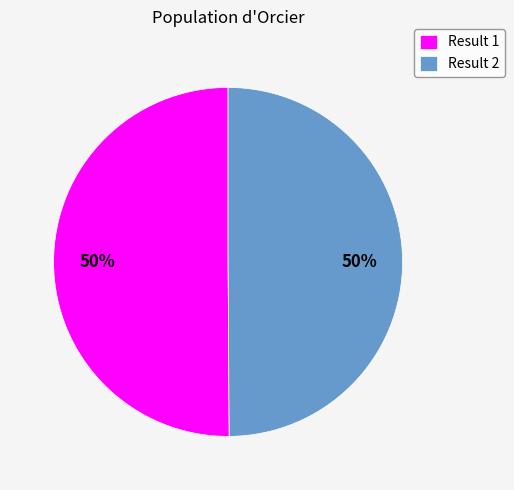

Do Result 1 and Result 2 together represent more than half of the pie?

Yes